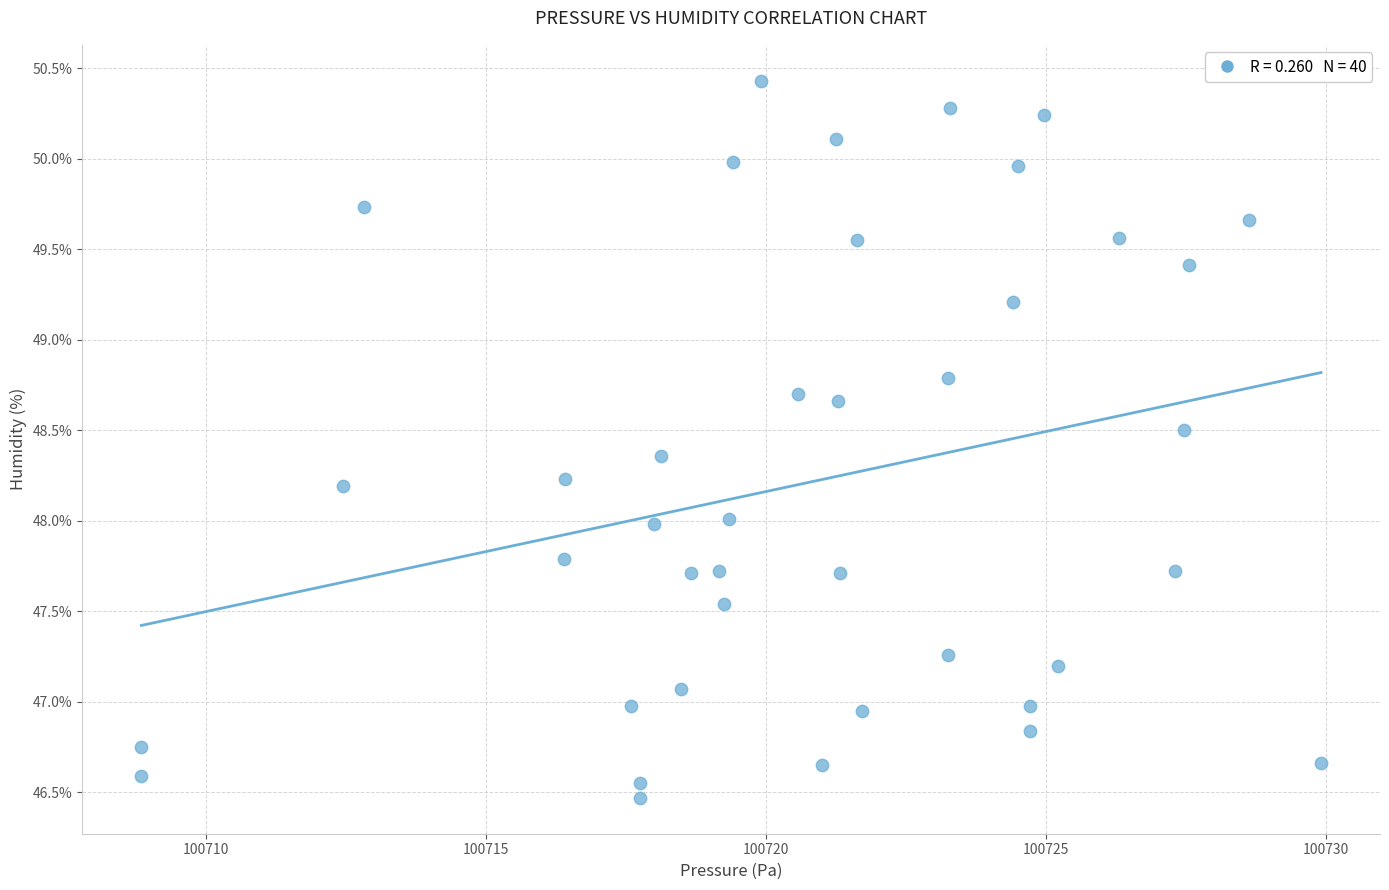

What is the range of Y values (max minus min)?

4.0